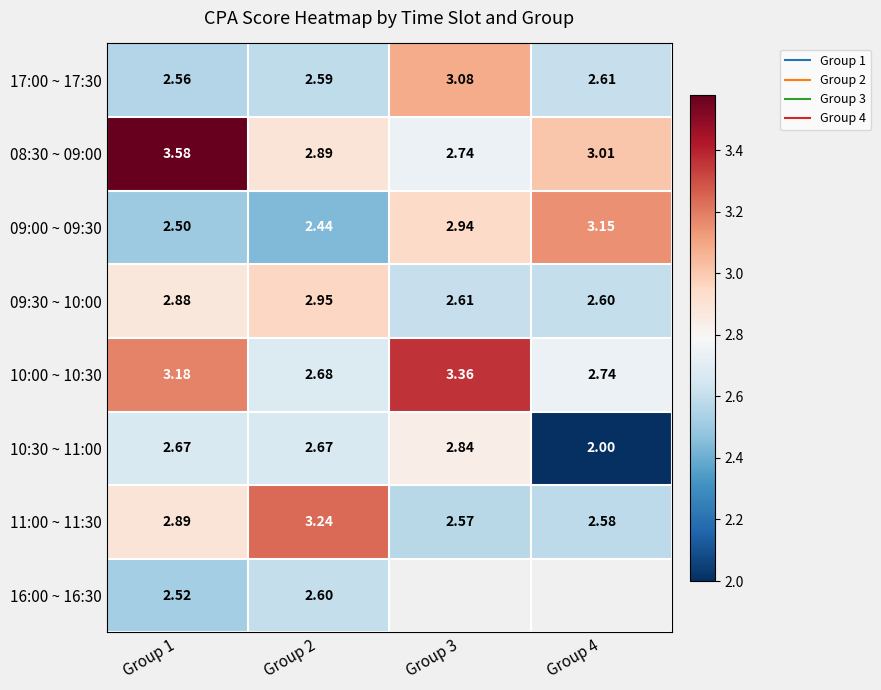

At which label does 10:00 ~ 10:30 first exceed 3?

Group 1